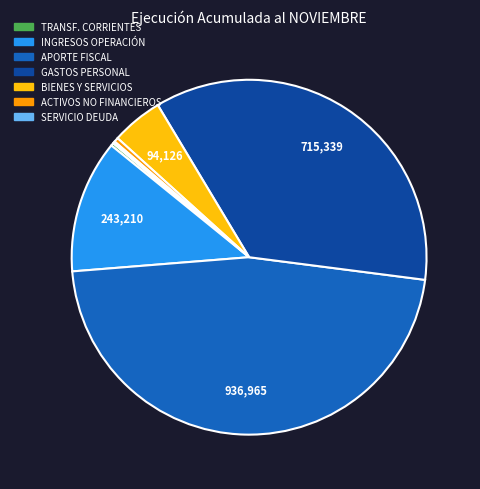

Is there a majority slice in this chart?

No